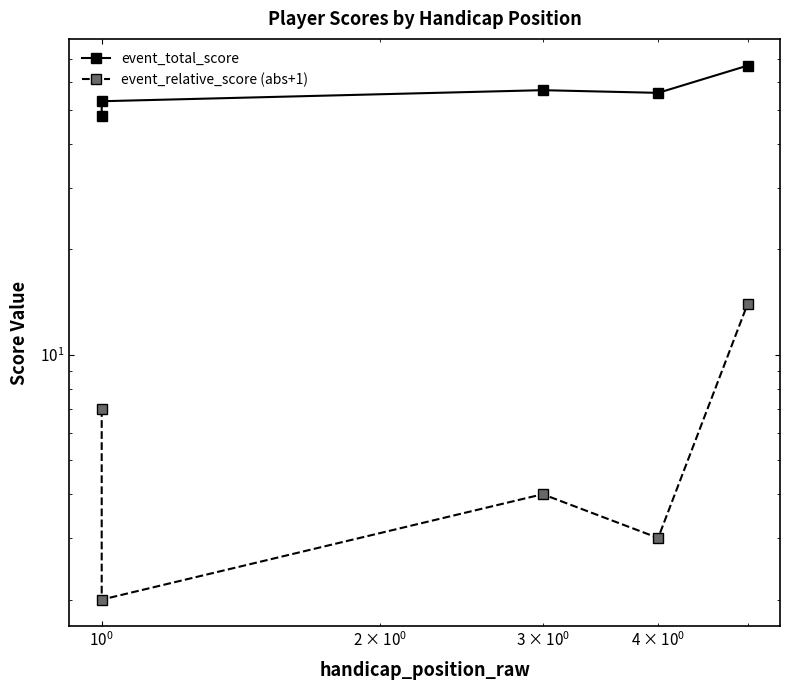

How many distinct data groups are displayed?

2